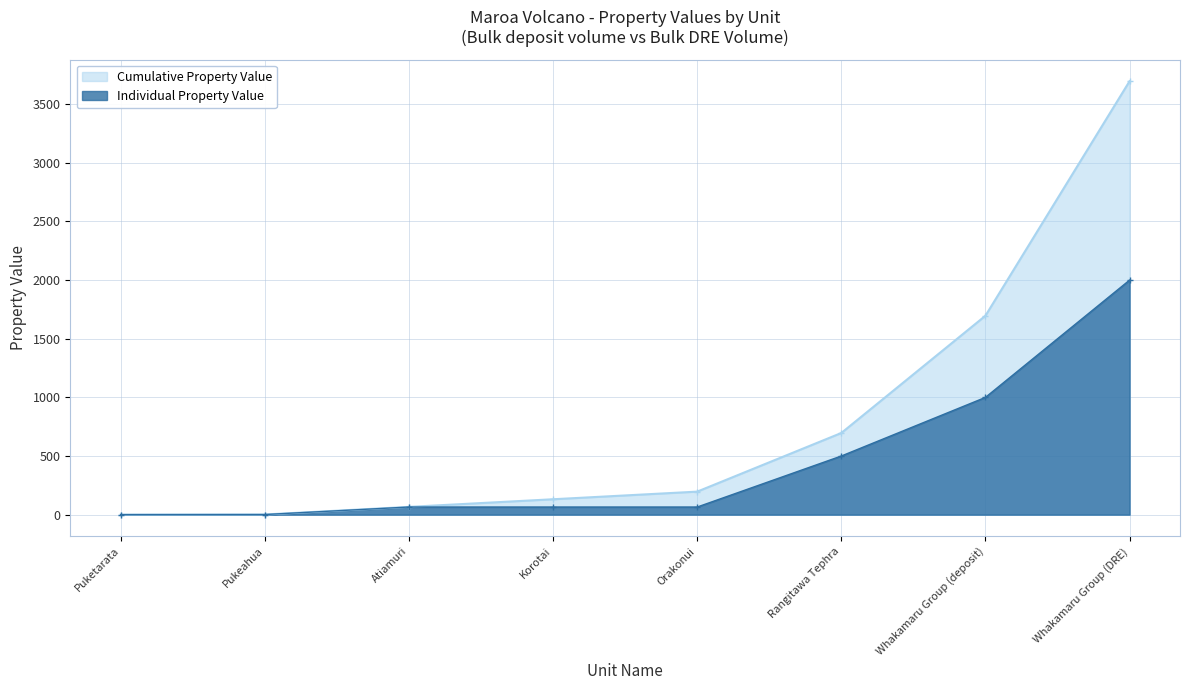

List the series in order of their overall mean, highest first.

Cumulative Property Value, Individual Property Value